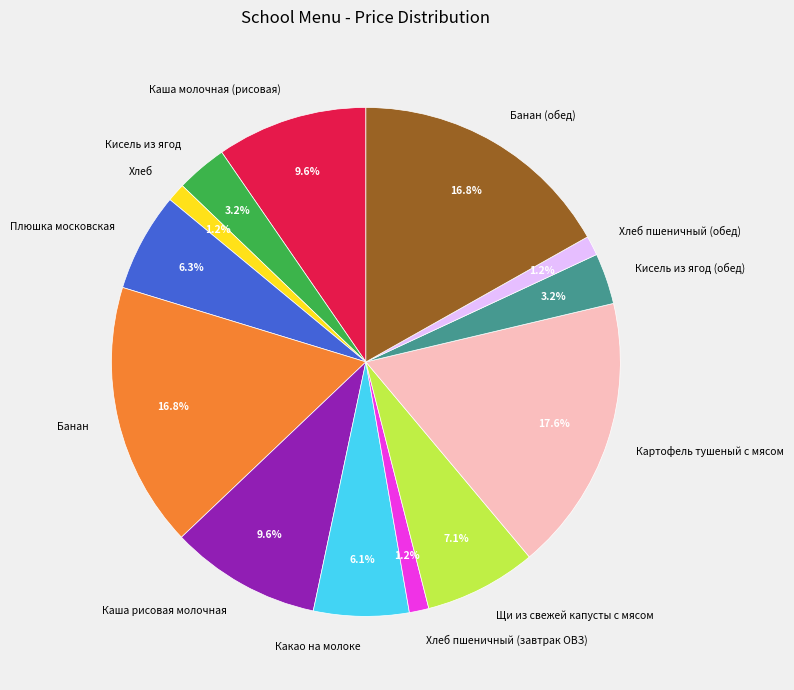

Is the sum of Щи из свежей капусты с мясом and Каша рисовая молочная greater than half?

No